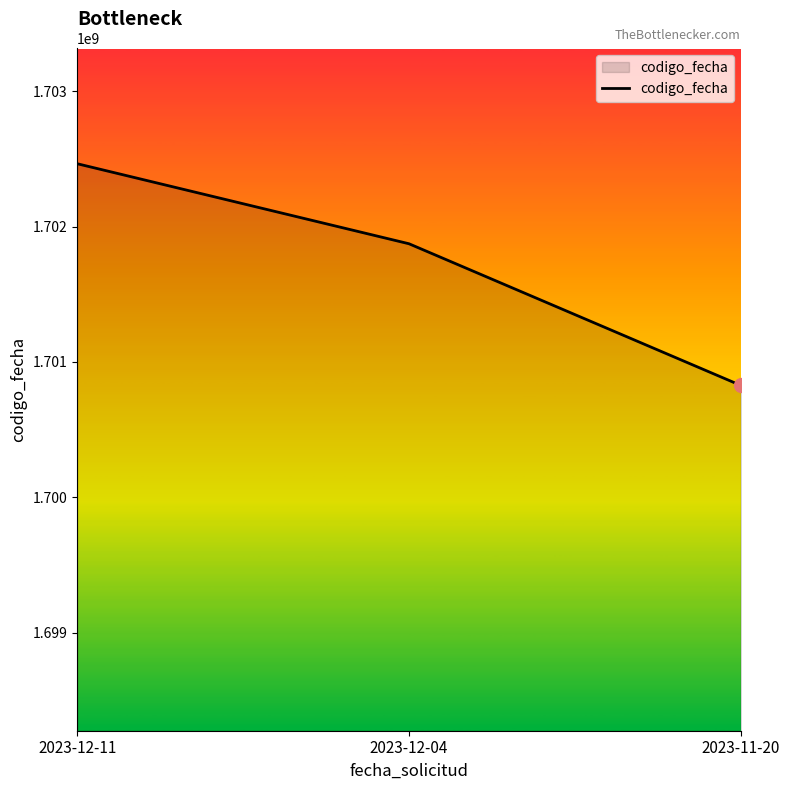

What is the ratio of the value at 2023-12-04 to the value at 2023-12-11?

1.0